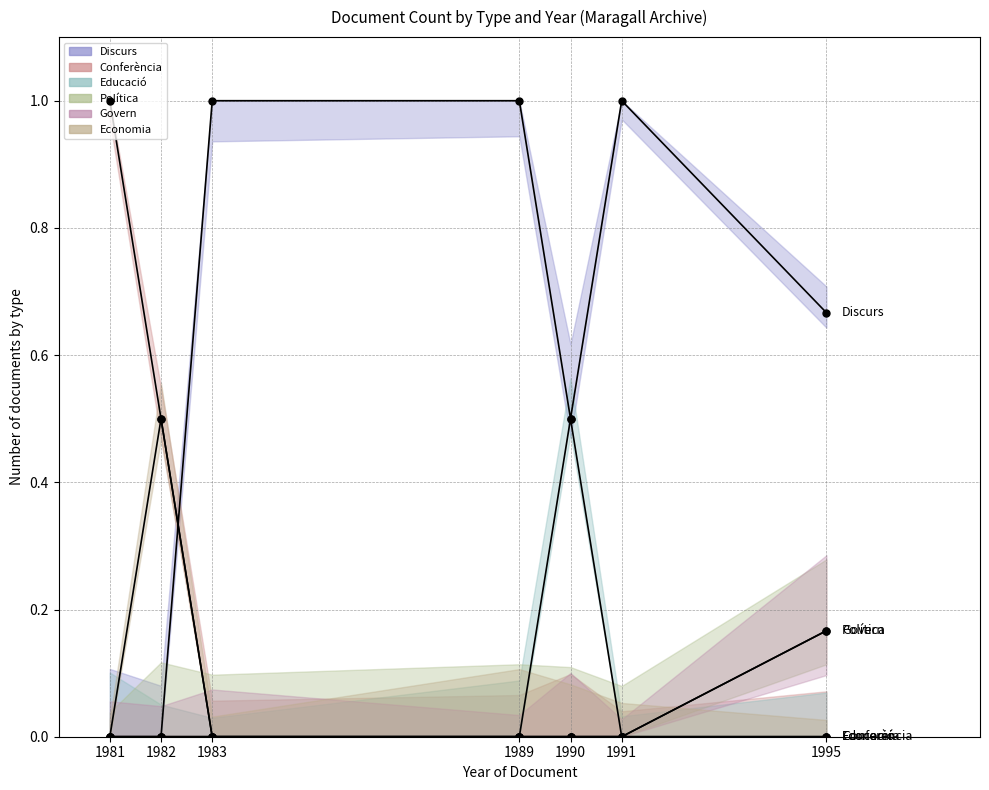

What is the total value across all series at 1989?

1.0